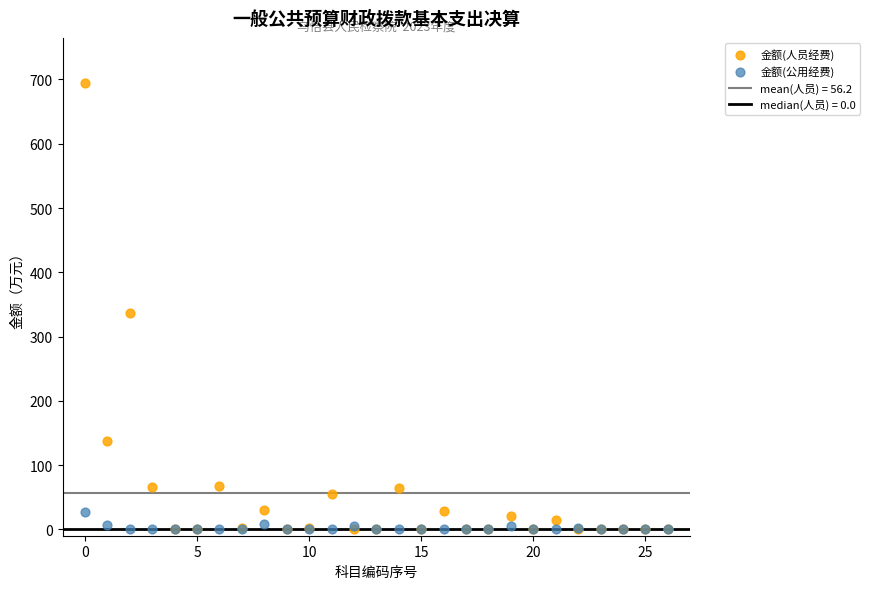

Across all series, what Y value is closest to 347?

335.9